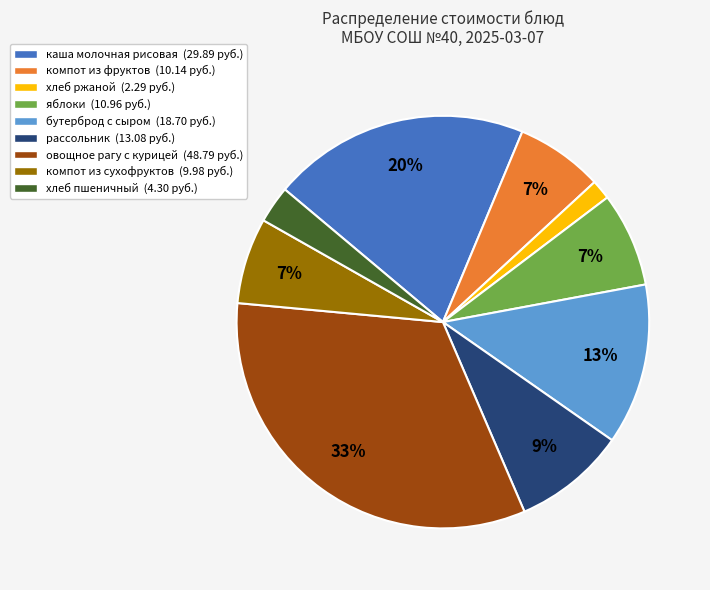

Is there a majority slice in this chart?

No